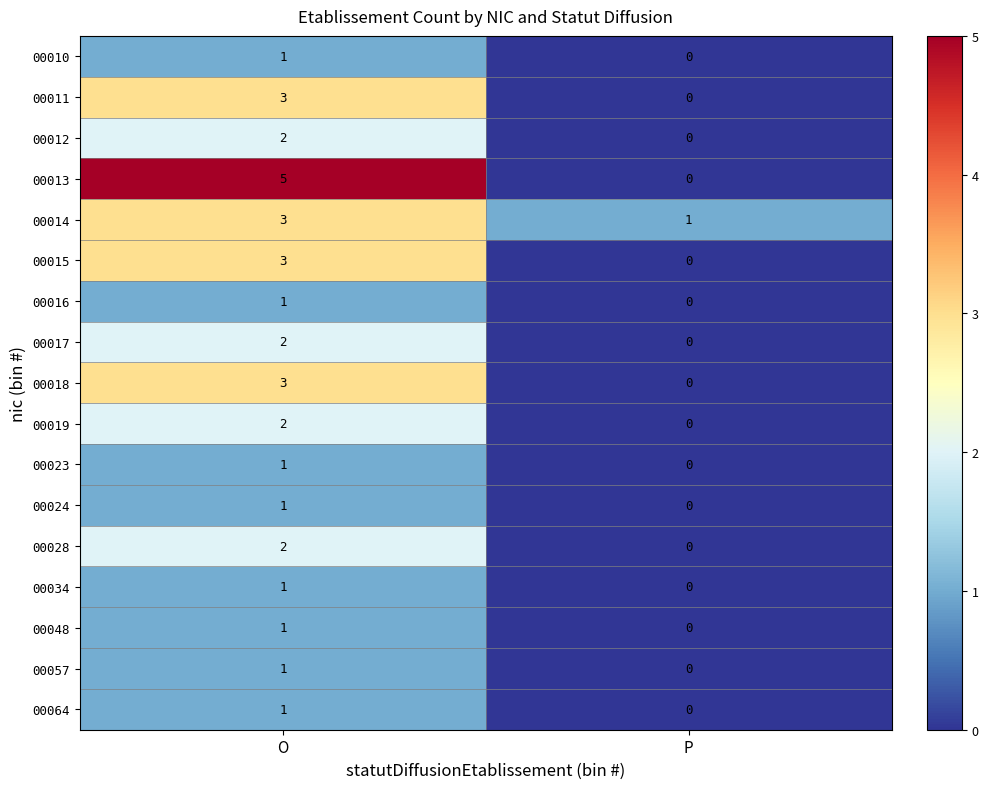

At which label is 00011 closest to 1?

P